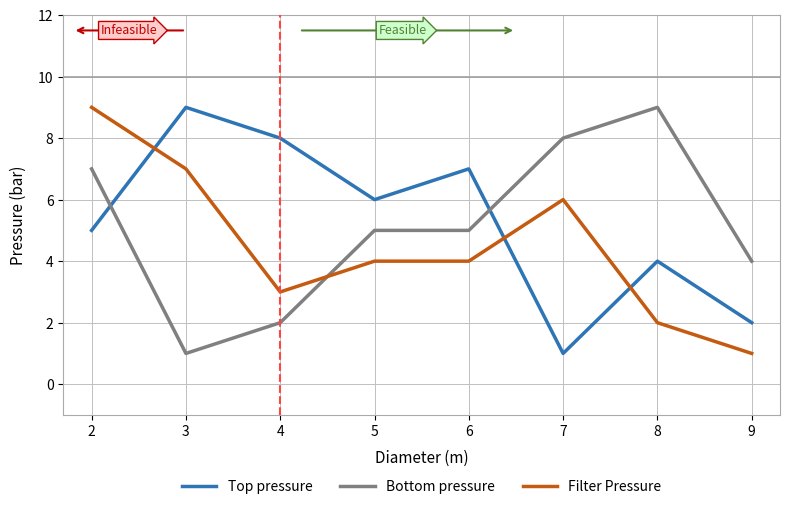

Which series changed the most between 2 and 4?

Filter Pressure